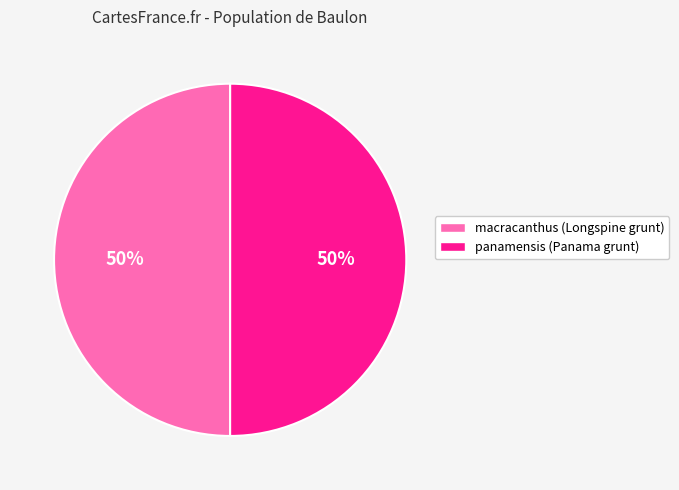

To the nearest percent, what portion does panamensis represent?

50%